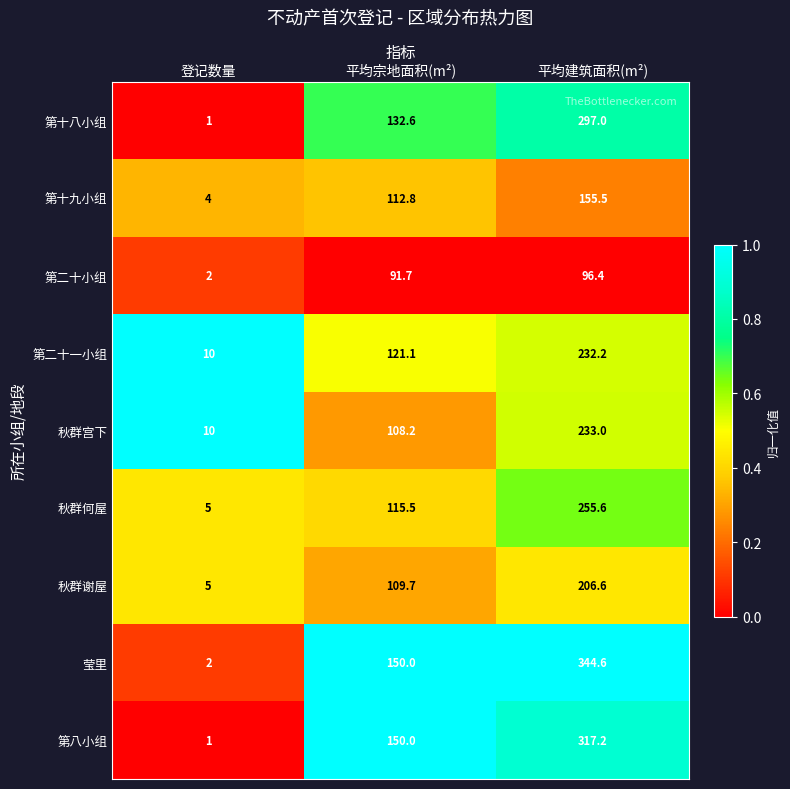

What is the difference between the second highest and minimum values in the 秋群谢屋 series?

104.7